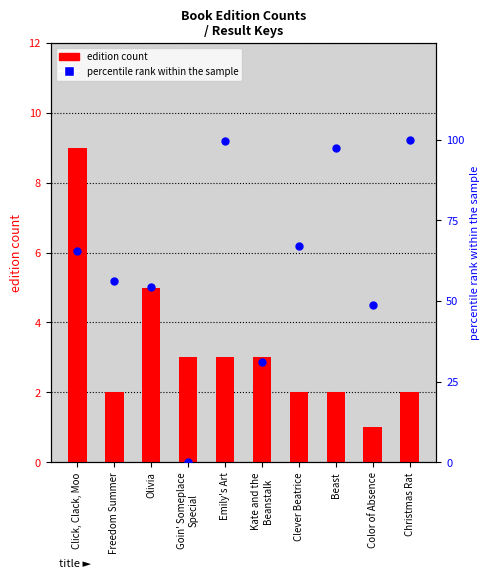

Which series has the widest spread of Y values?

percentile rank within the sample